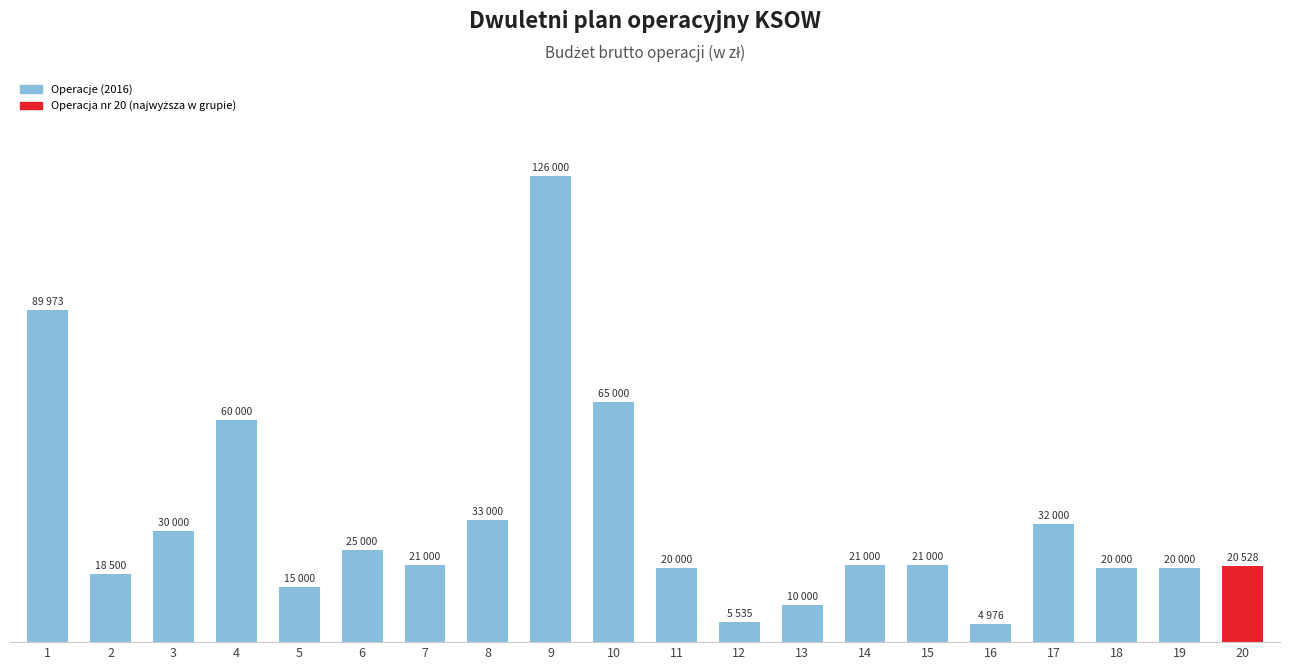

Between 9 and 8, which is larger?

9